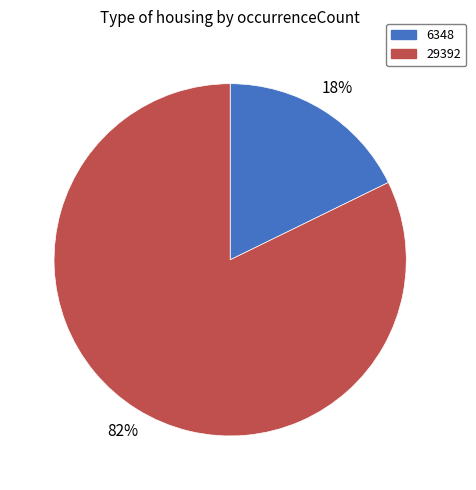

How many slices are in this pie chart?

2